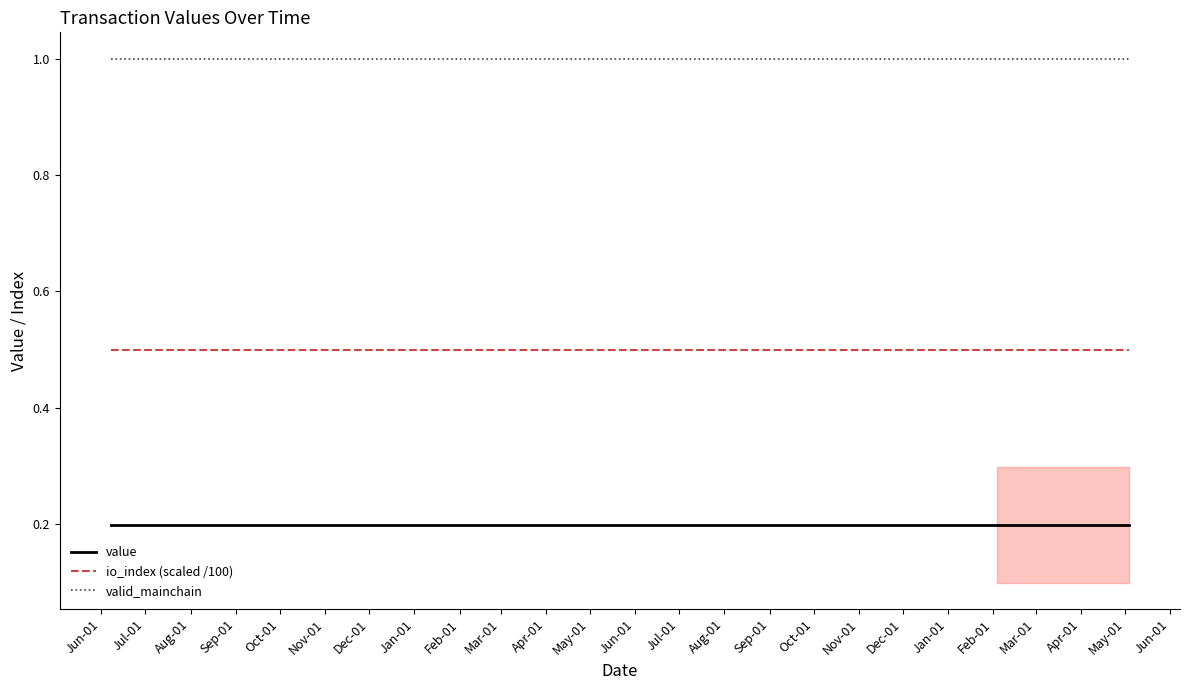

What is the smallest value displayed?

0.2